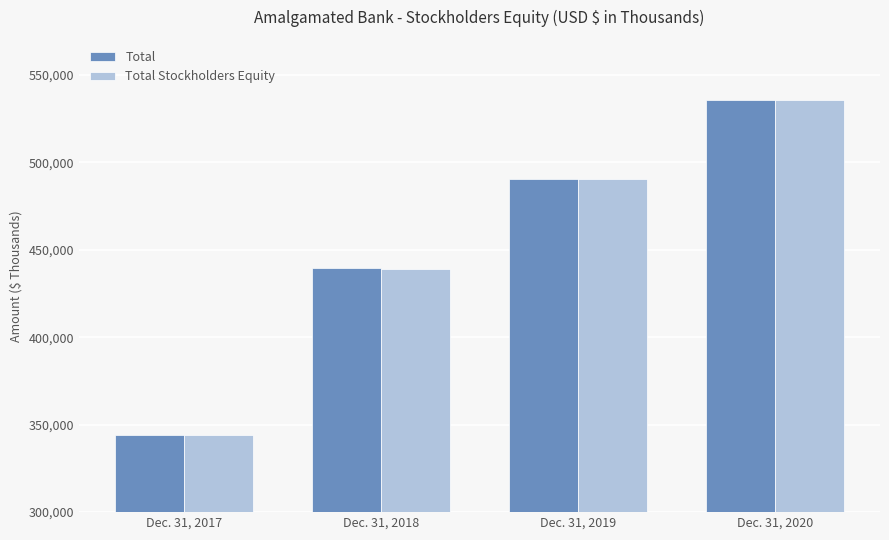

How many data points in Total are less than 490544?

2